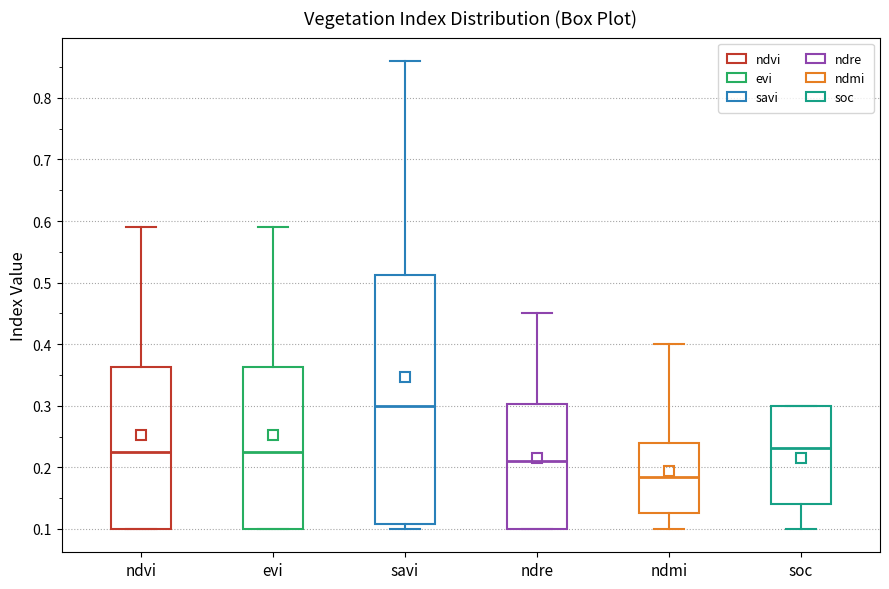

Comparing the boxes themselves (not the whiskers), which one is the tallest?

savi